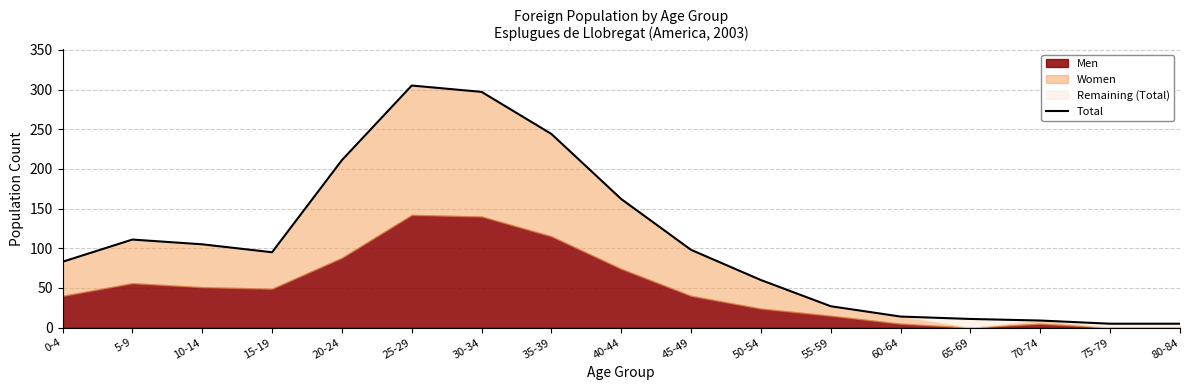

Which has a higher value, 25-29 or 55-59?

25-29